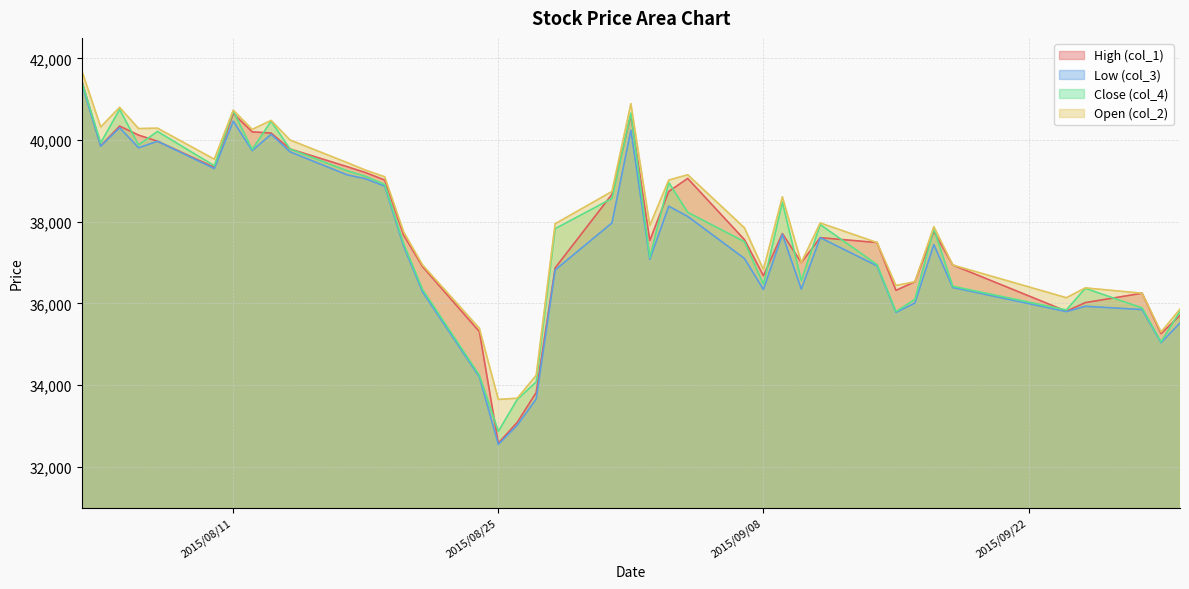

Is the value of Open (col_2) at 2015/09/07 greater than the value of Close (col_4) at 2015/09/01?

No